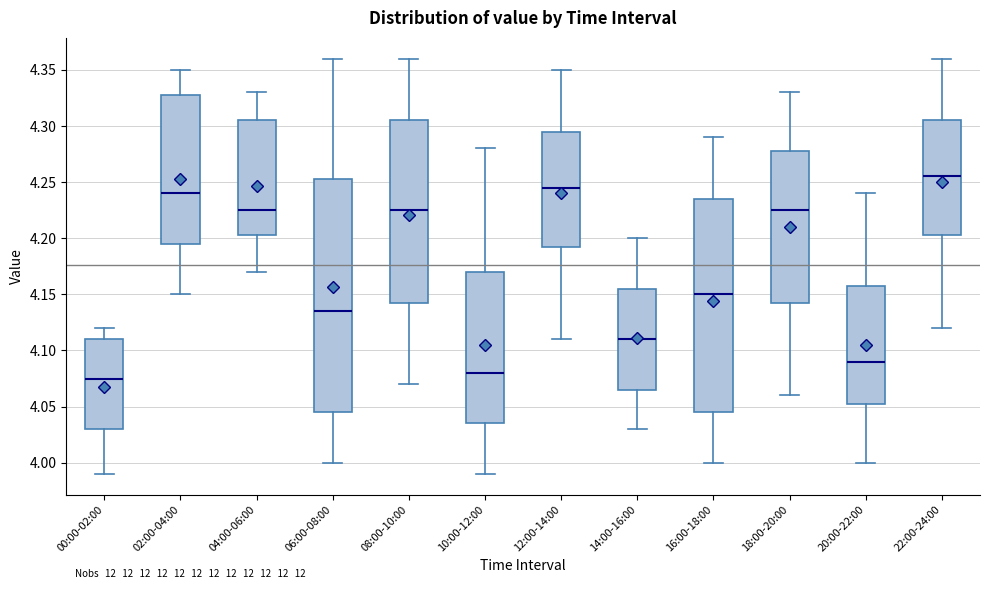

Where is the lower edge of the box for 20:00-22:00 on the y-axis? The values are not printed on the chart, so give them approximately, as read against the axis.

4.055